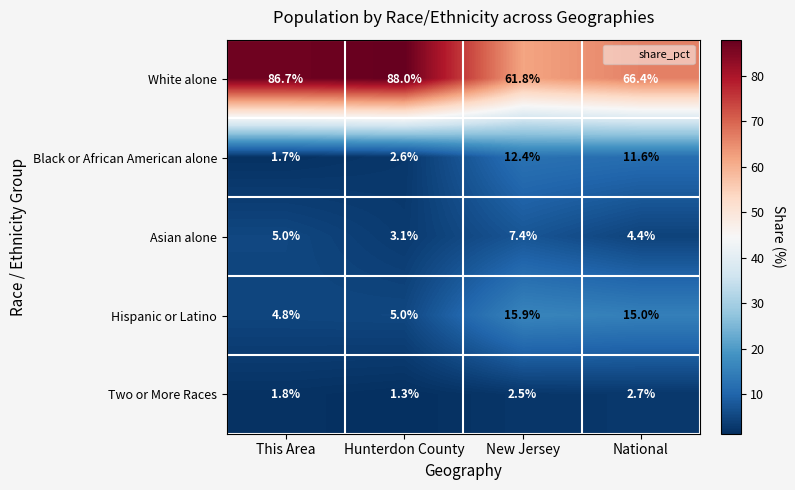

True or false: Black or African American alone has a value of 3.7 at Hunterdon County.

False